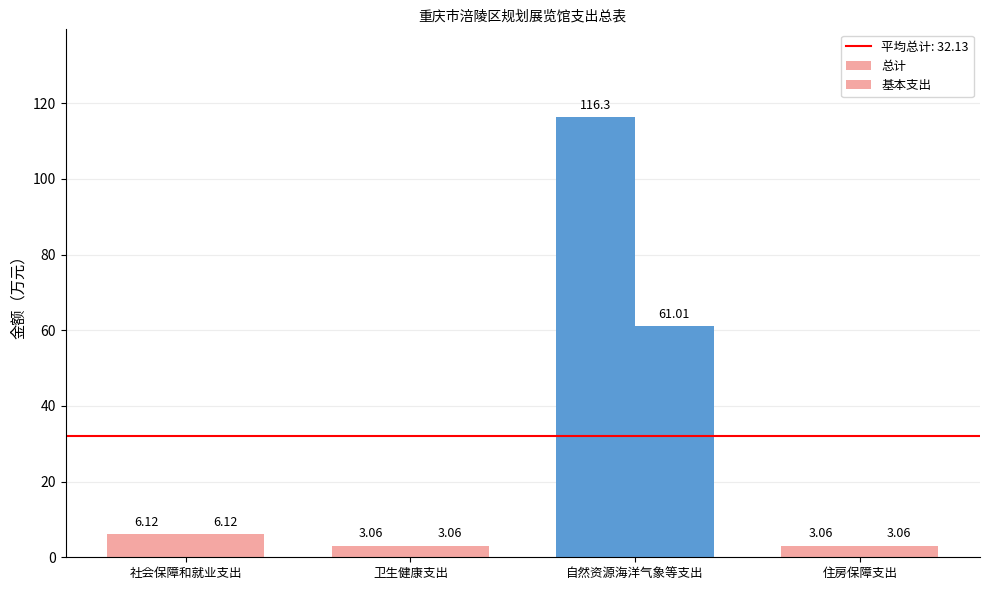

How many bars are there in each group?

2